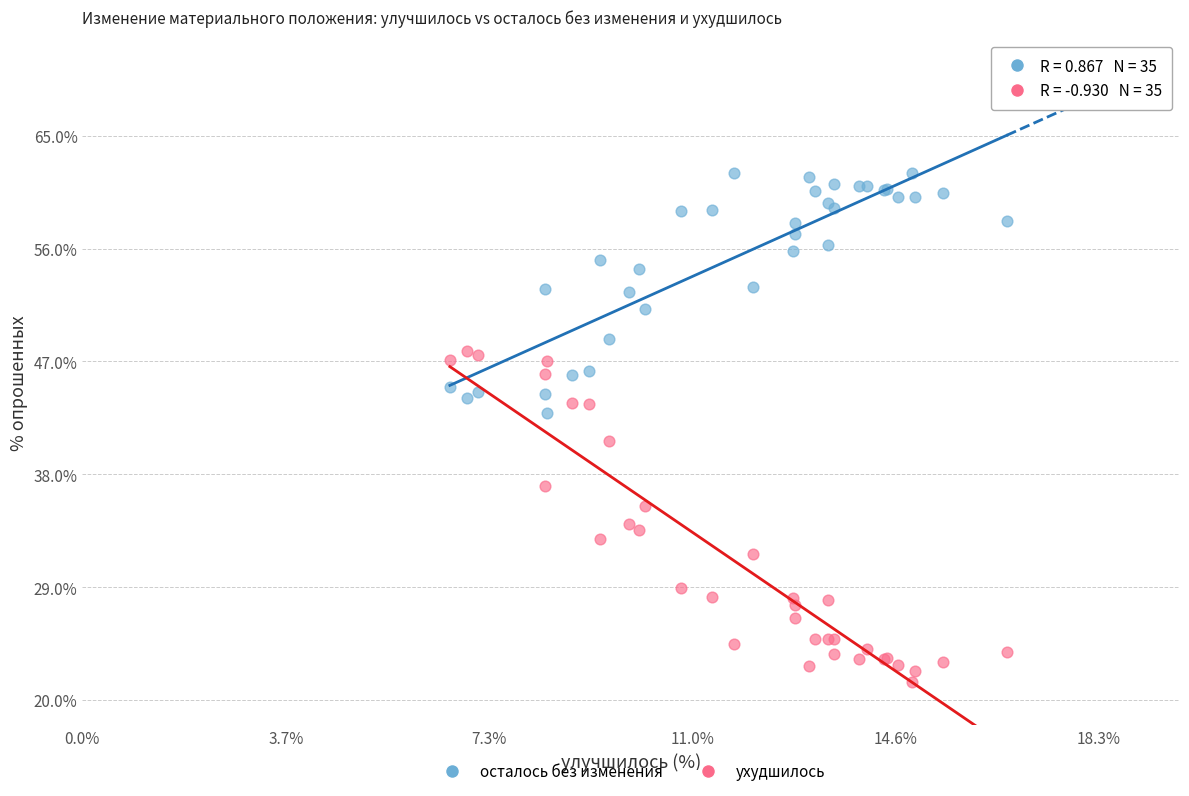

Which series reaches the maximum Y coordinate?

осталось без изменения